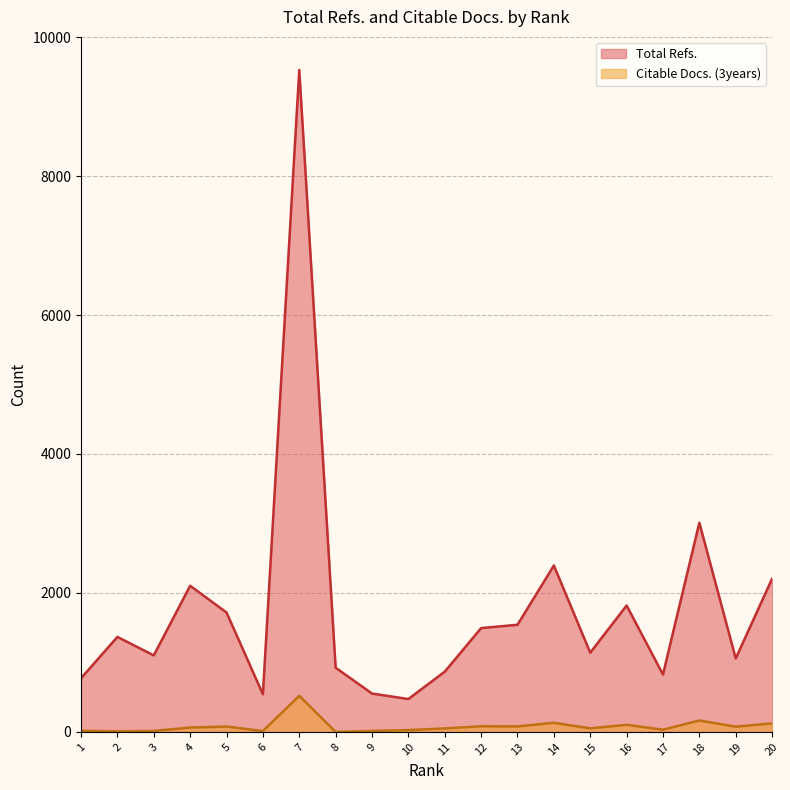

At which category does Citable Docs. (3years) reach its first local valley?

2